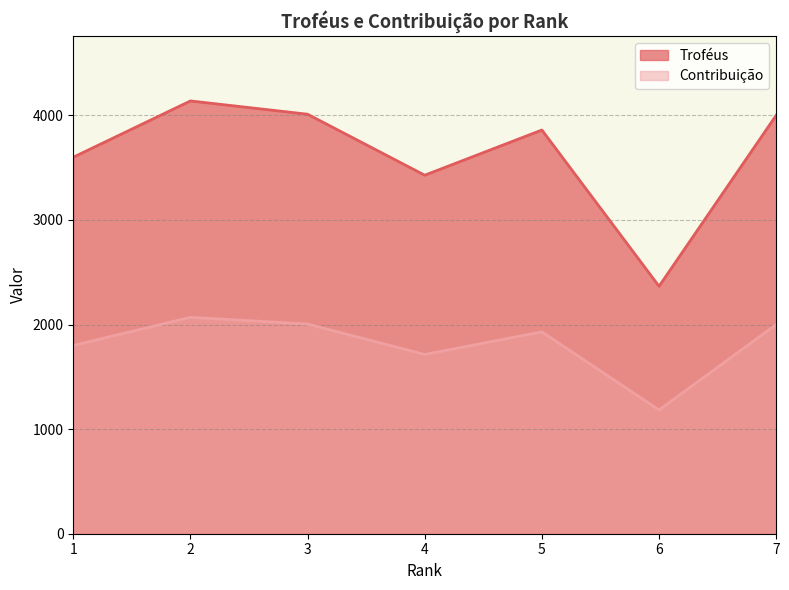

Reading left to right, extract all data points from this chart.

Troféus: 1=3600	2=4138	3=4011	4=3428	5=3860	6=2366	7=4001
Contribuição: 1=1800	2=2069	3=2005	4=1714	5=1930	6=1183	7=2000